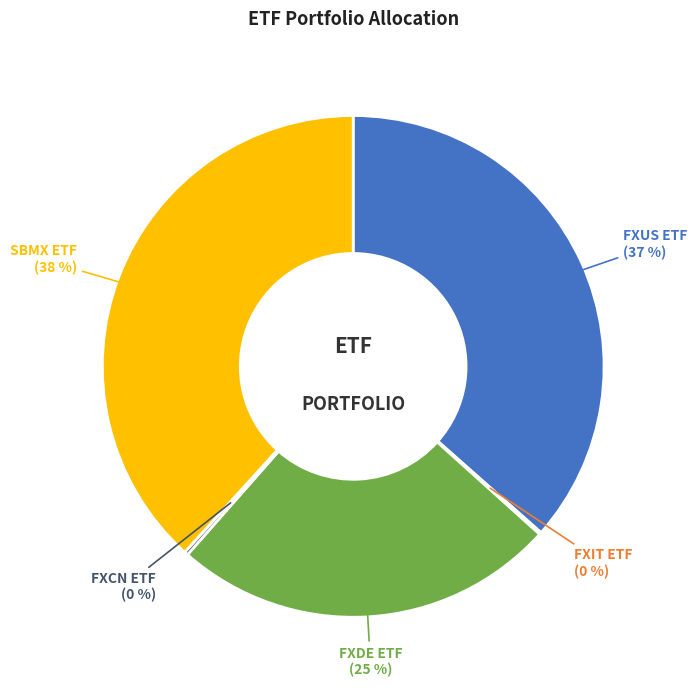

To the nearest percent, what is the difference between the largest and smallest slice percentages?

38%